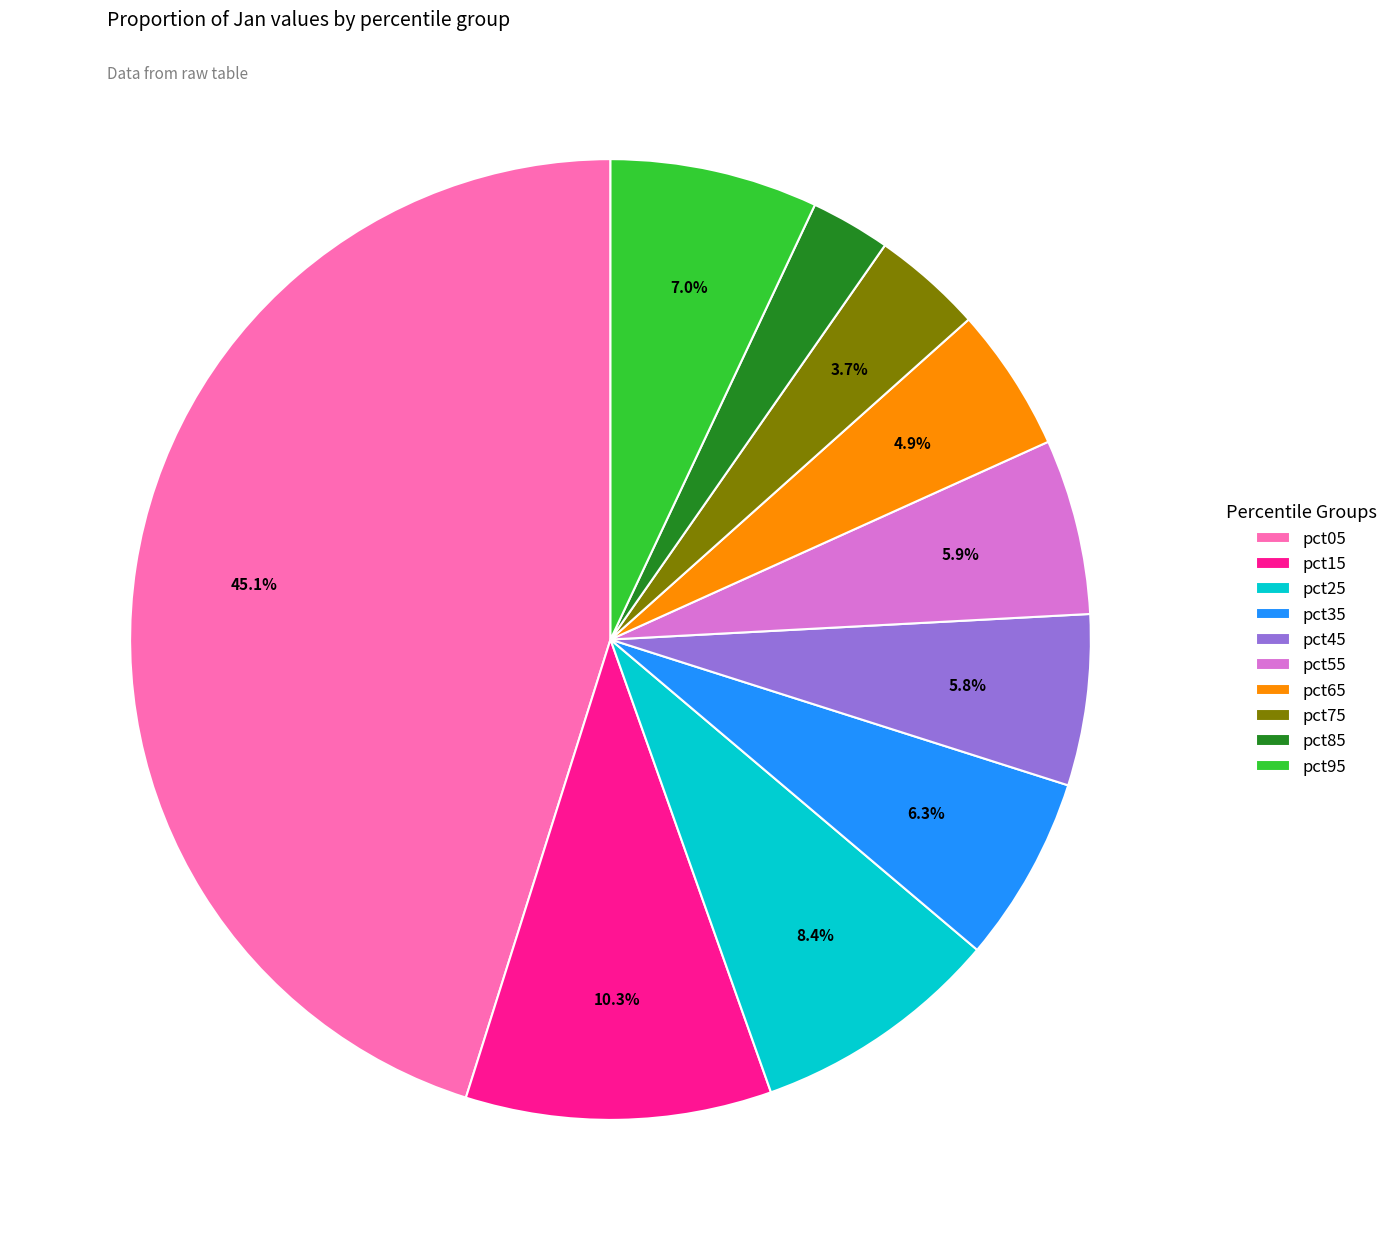

To the nearest percent, what percentage of the pie is pct75?

4%